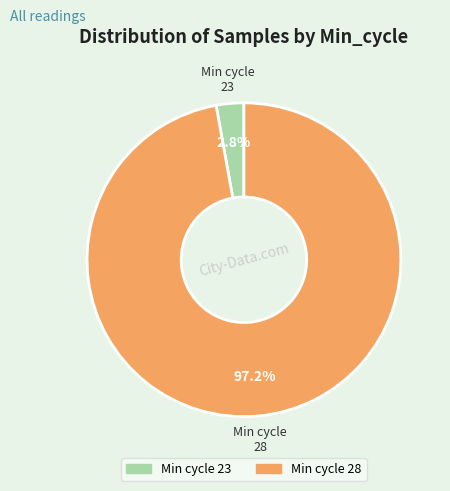

Is there any slice that represents more than half of the pie?

Yes